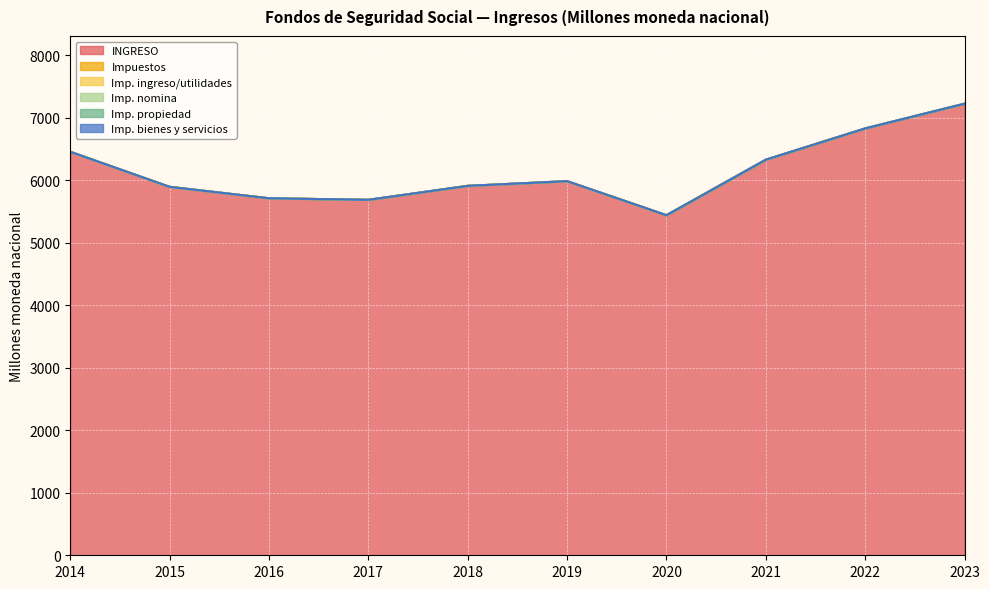

Between 2022 and 2023, which series saw the biggest shift?

INGRESO